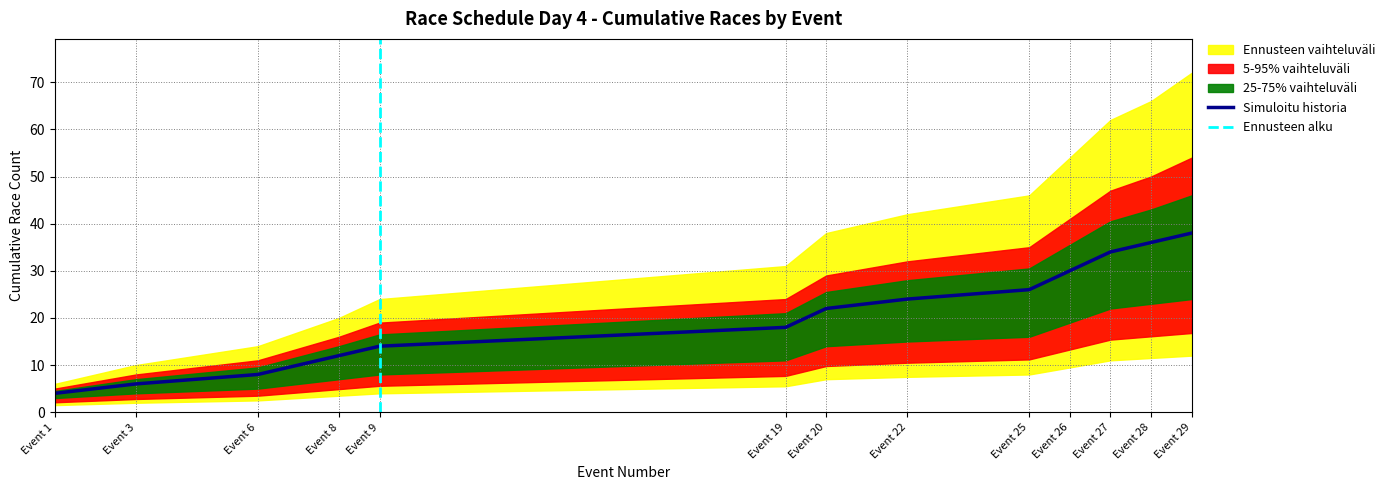

Where is Semi-final races (cumulative) nearest to the value 21?

Event 20